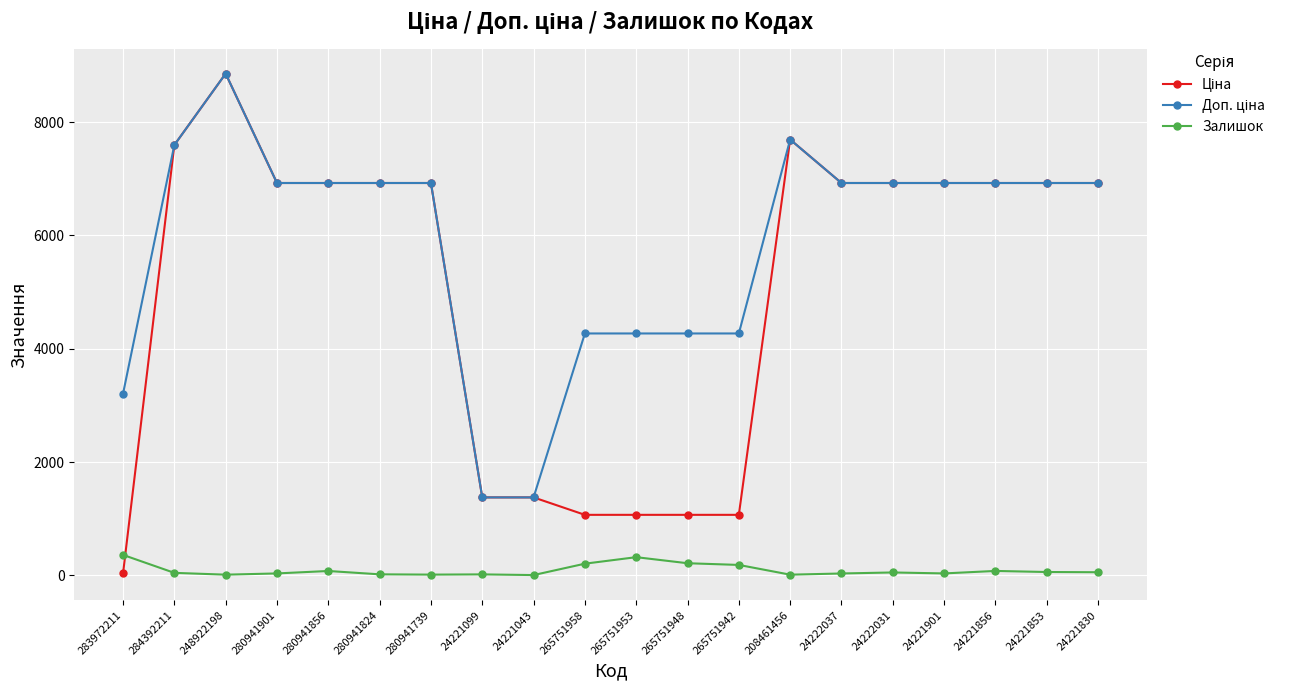

At which category is the sum across all series the highest?

248922198